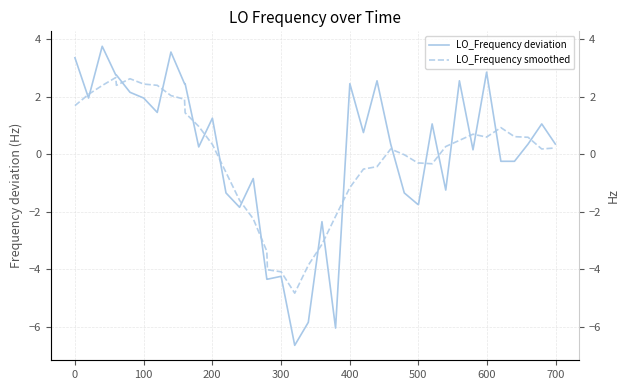

Which series has the largest total across all categories?

LO_Frequency deviation